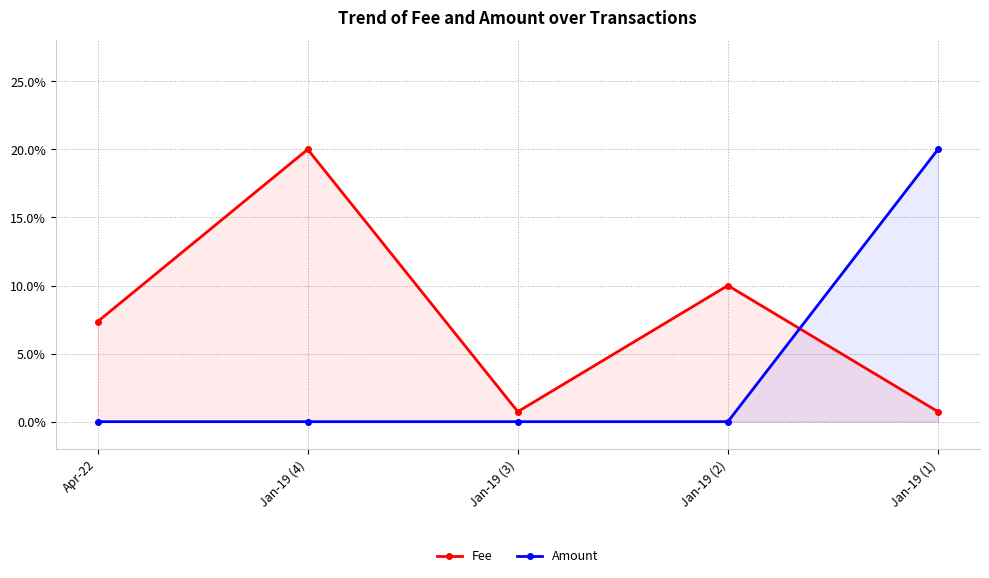

True or false: Amount has more than 2 points higher than both neighbors.

False